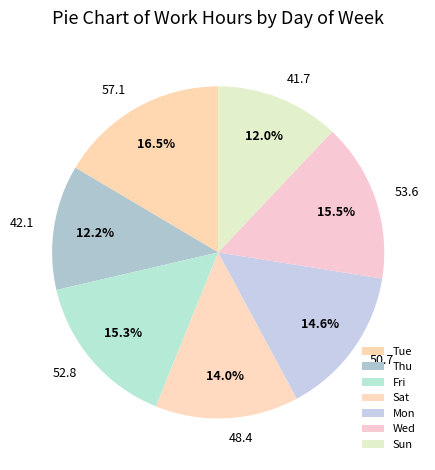

To the nearest percent, what portion does Sun represent?

12%